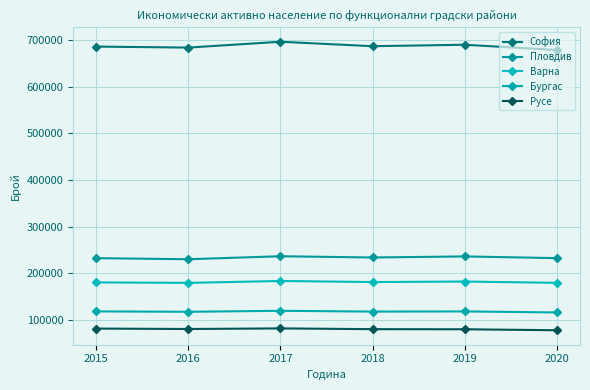

What is the difference between the Варна values at 2019 and 2020?

2798